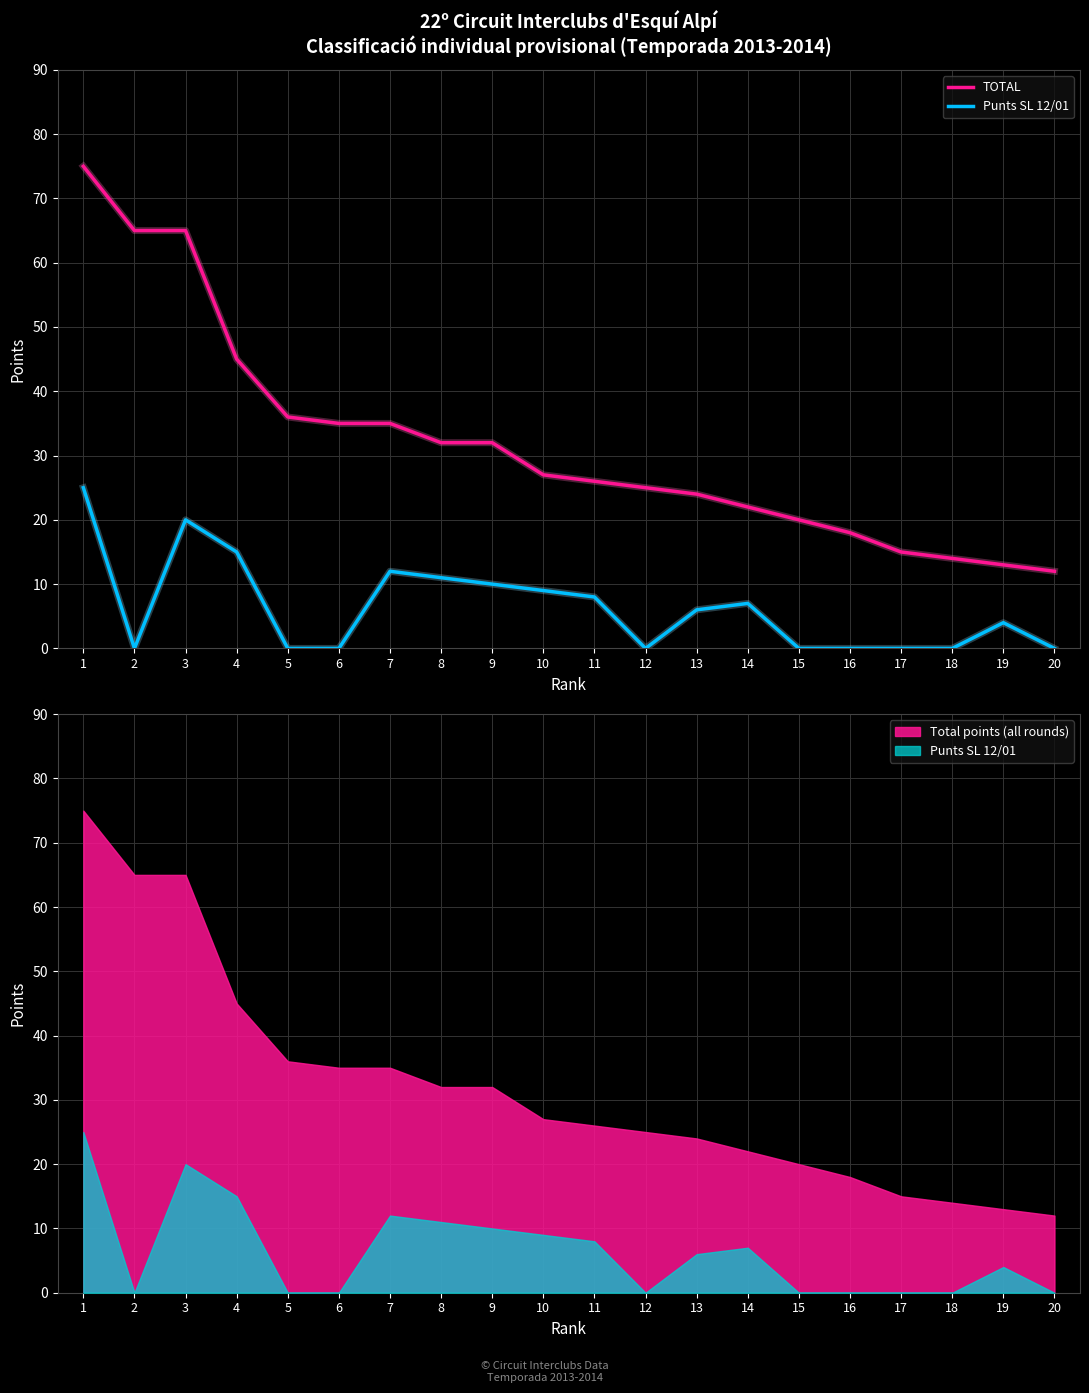

Is the value of TOTAL at 10 greater than the value of Punts SL 12/01 at 9?

Yes